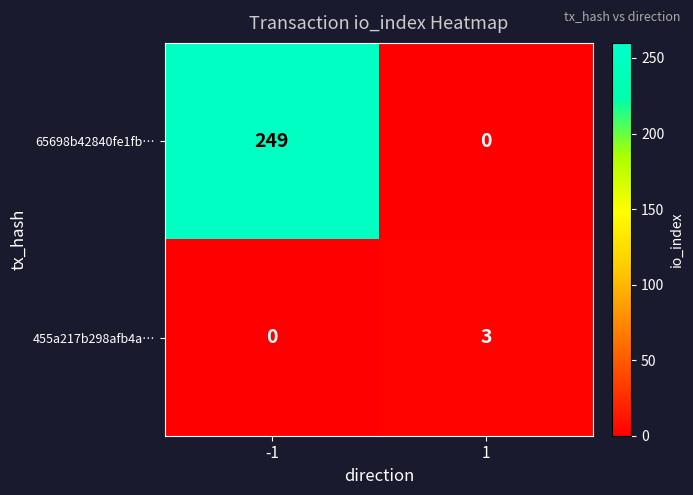

The value of 65698b42840fe1fb… at -1 is 249. True or false?

True